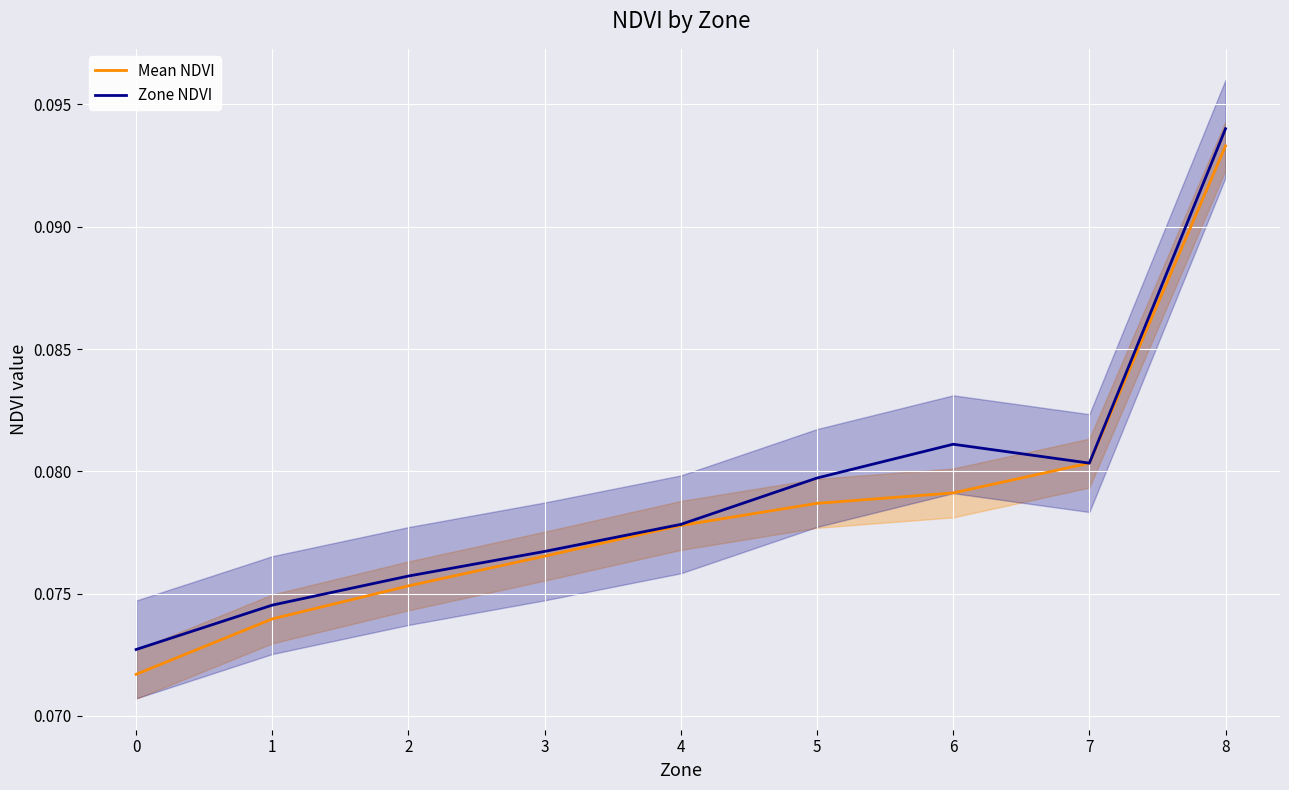

True or false: Mean NDVI and Zone NDVI cross at least once.

False